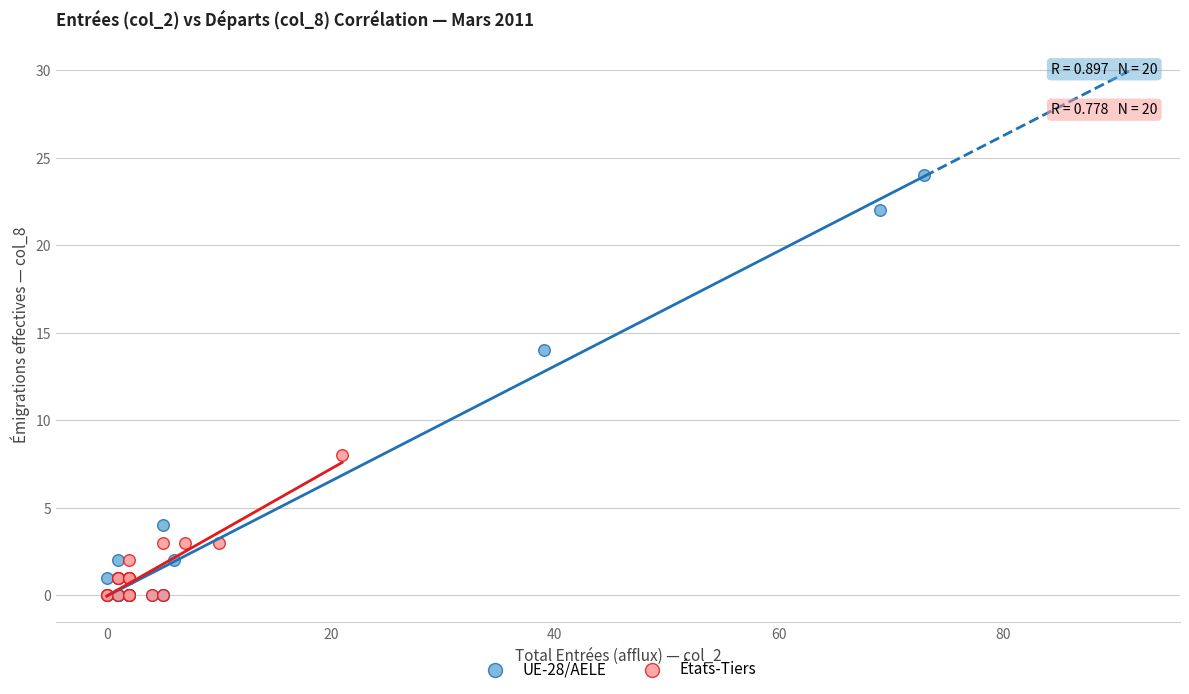

What are all the series names shown in the legend?

UE-28/AELE, États-Tiers